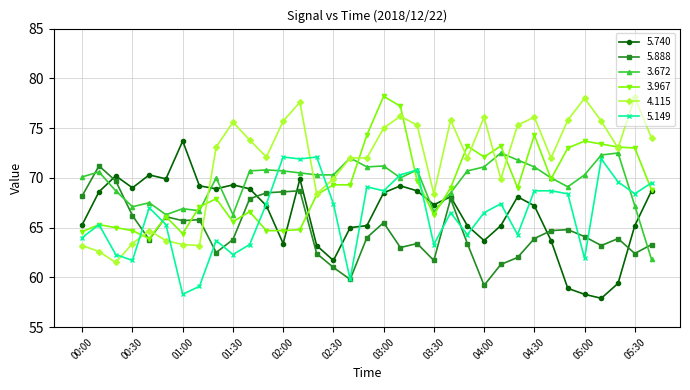

What is the lowest value of the 4.115 series?

61.5